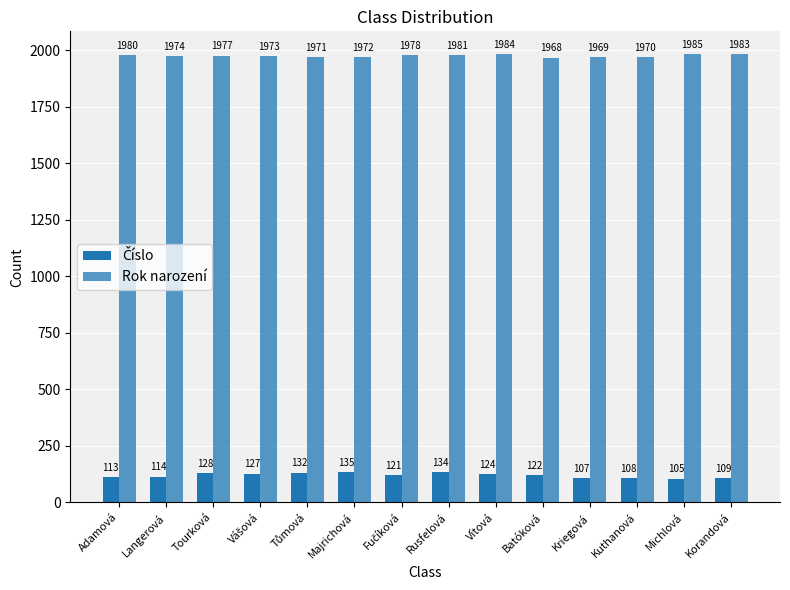

Which series has the largest total across all categories?

Rok narození